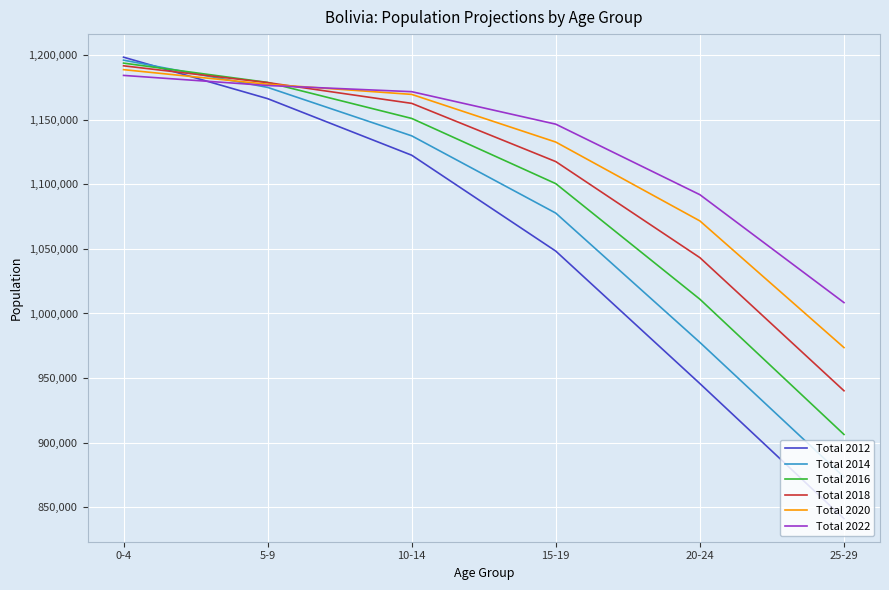

What is the sum of the Total 2022 values at 0-4 and 15-19?

2330624